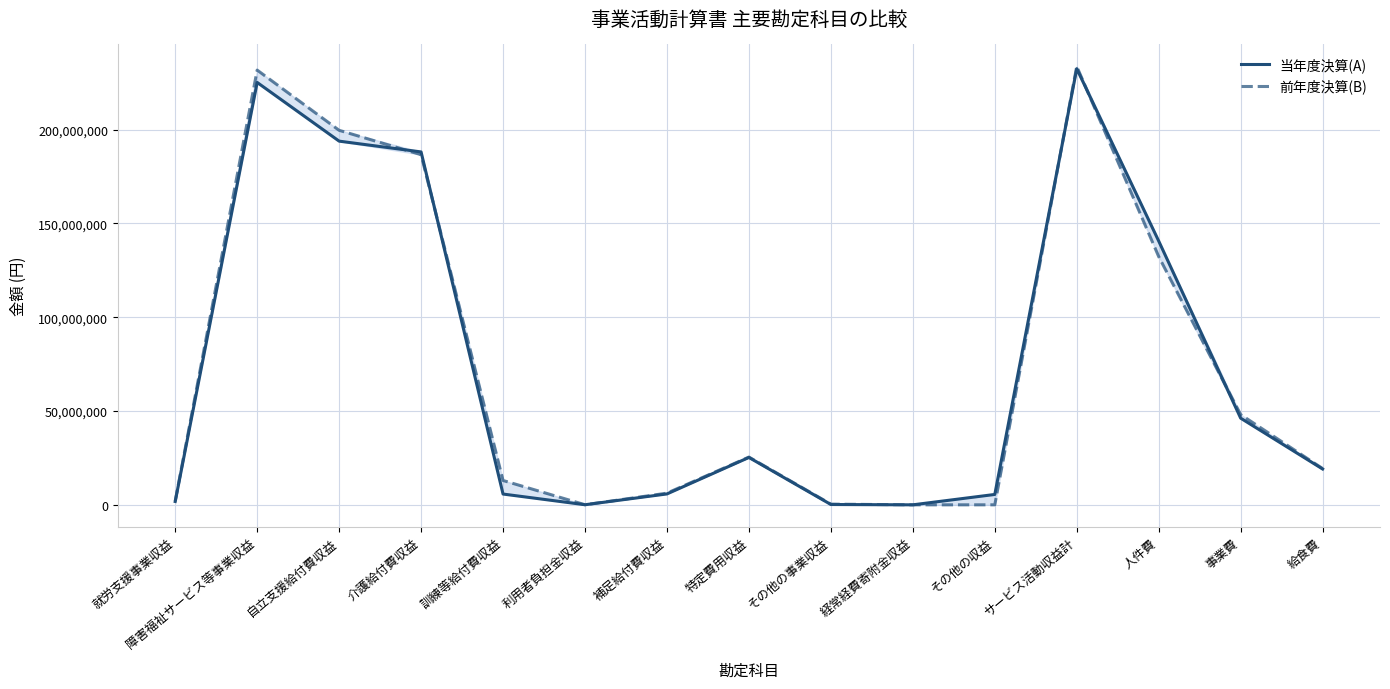

True or false: 前年度決算(B) and 当年度決算(A) cross at least once.

True